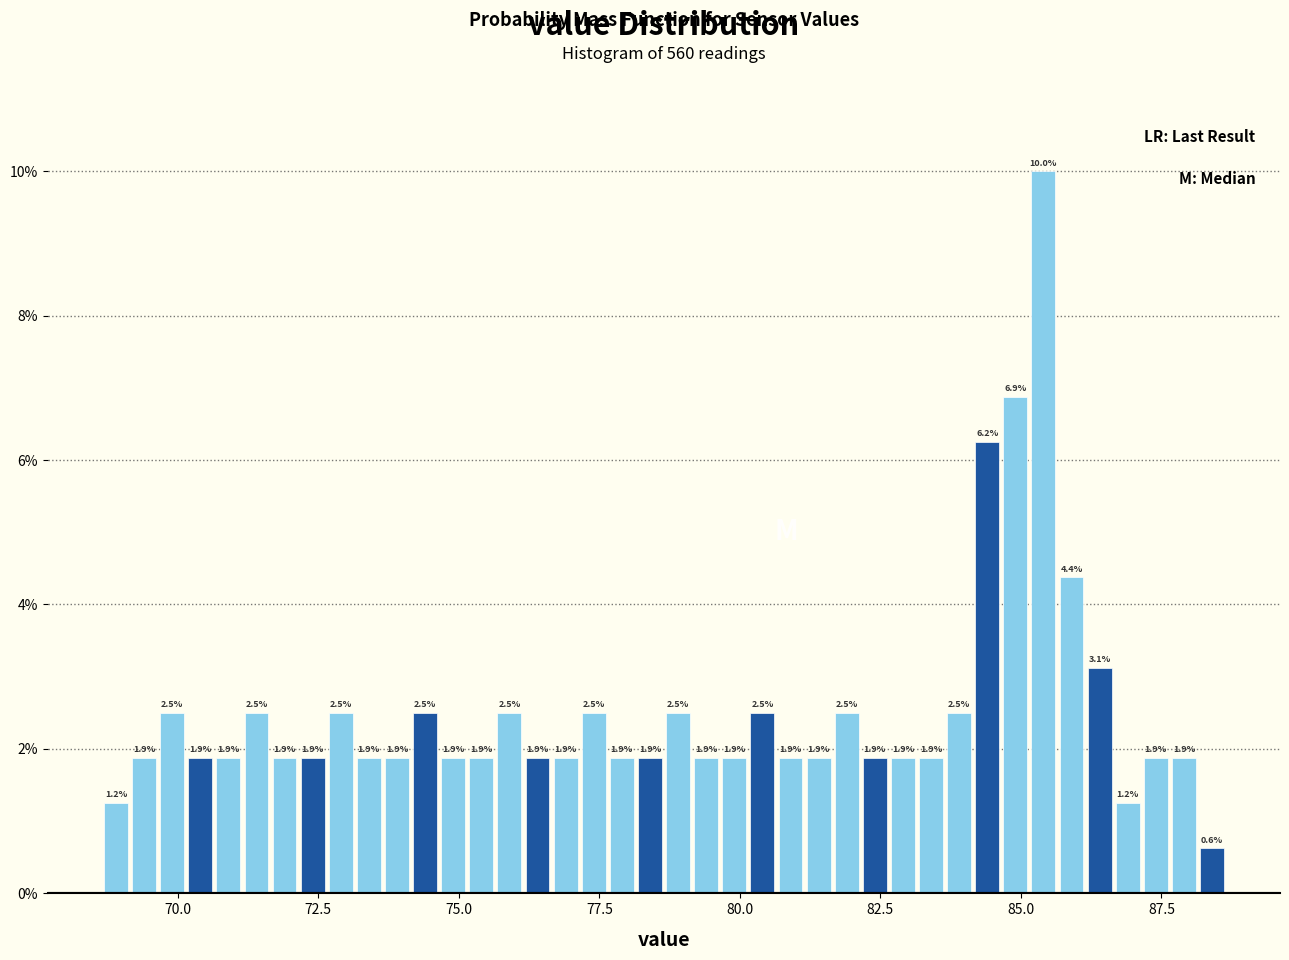

Read against the x-axis, roughly where is the centre of the tallest bar?

85.5